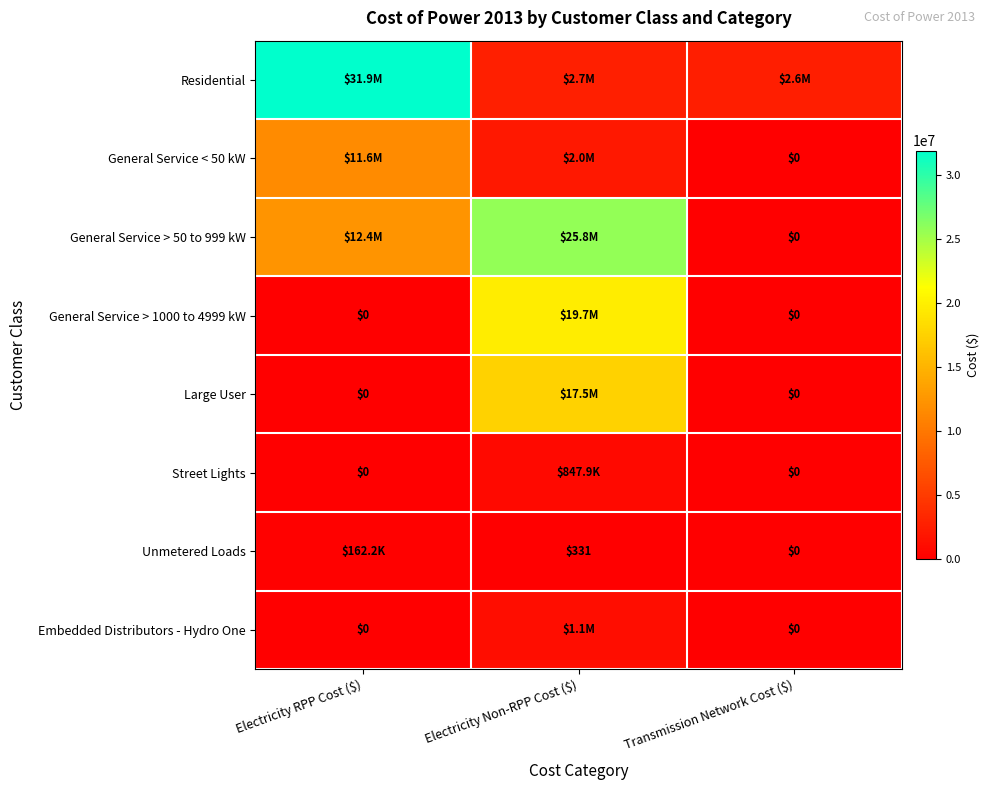

At how many categories does at least one series exceed 25069494?

2